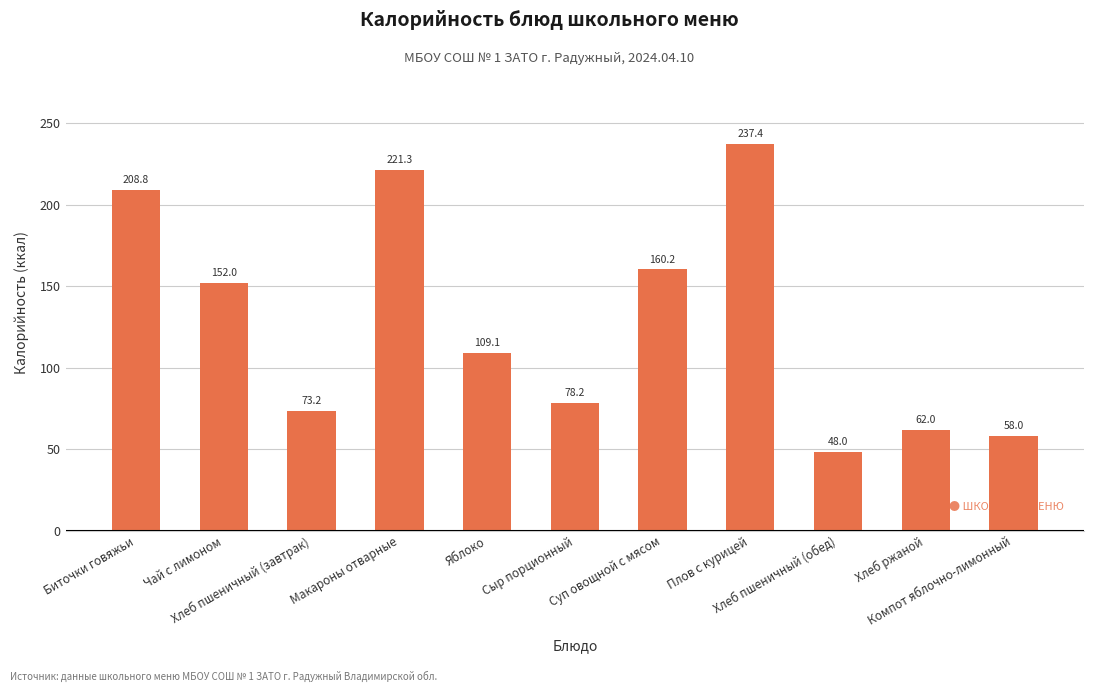

Between Сыр порционный and Биточки говяжьи, which is larger?

Биточки говяжьи